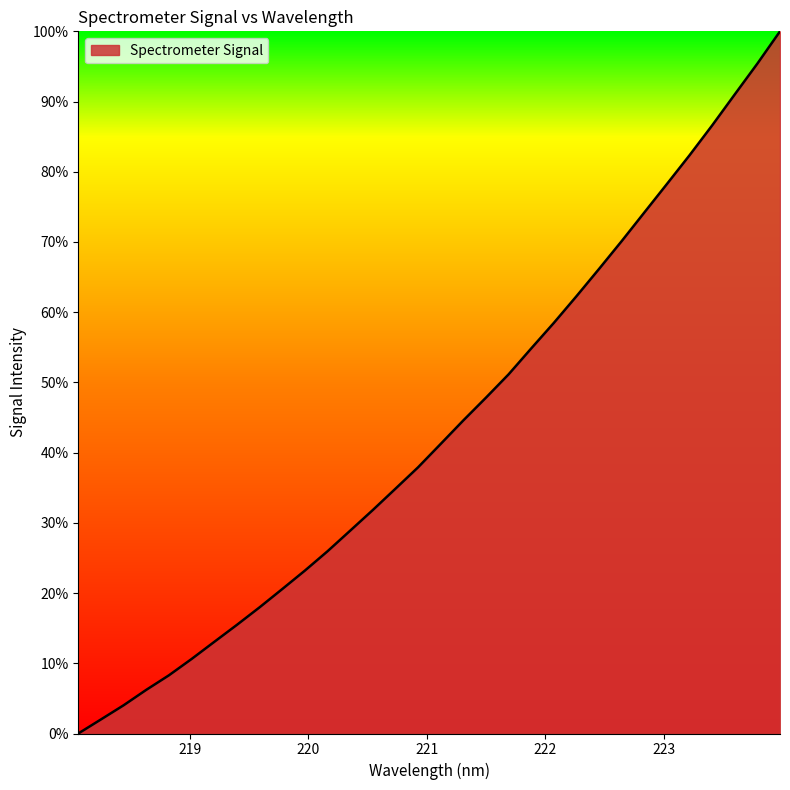

What is the difference between the maximum and minimum values?

100.0